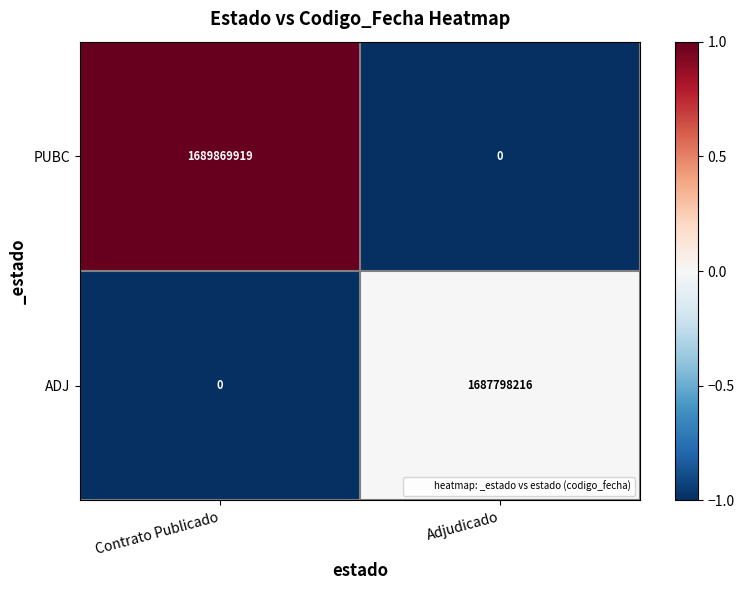

Reading left to right, list all the values displayed in this chart.

PUBC: 1689869919	0
ADJ: 0	1687798216